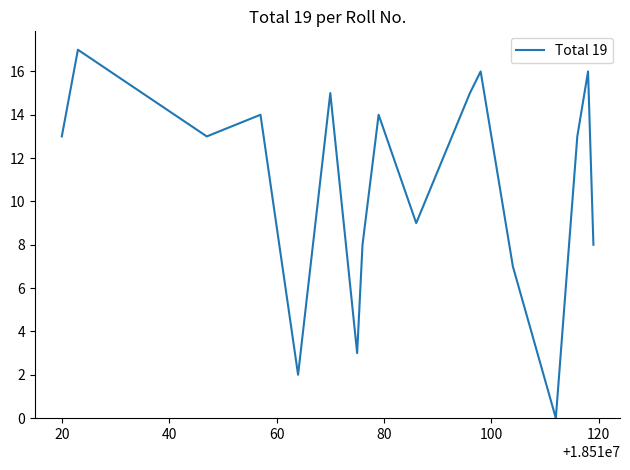

What is the difference between the maximum and minimum values?

17